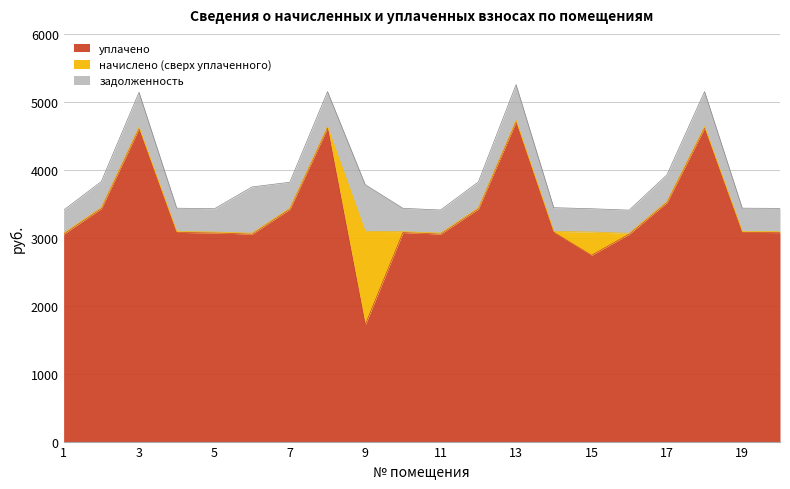

Where is the first local minimum for начислено?

6